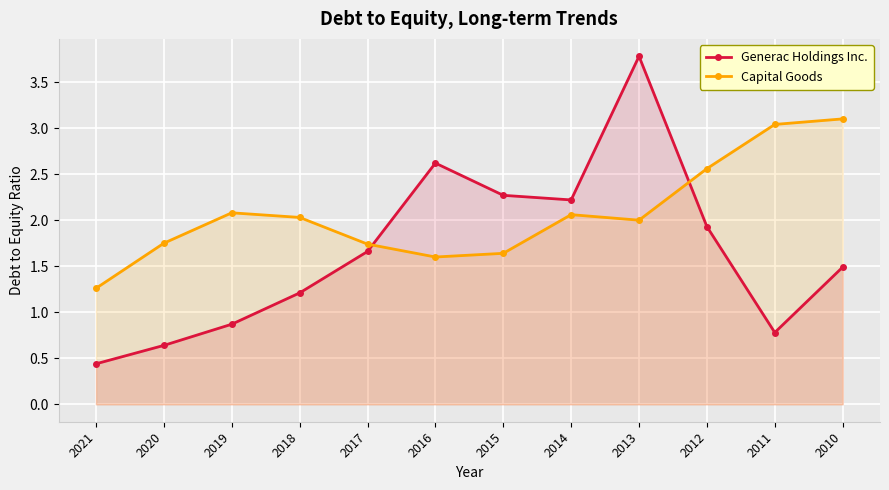

How many series are shown in this chart?

2